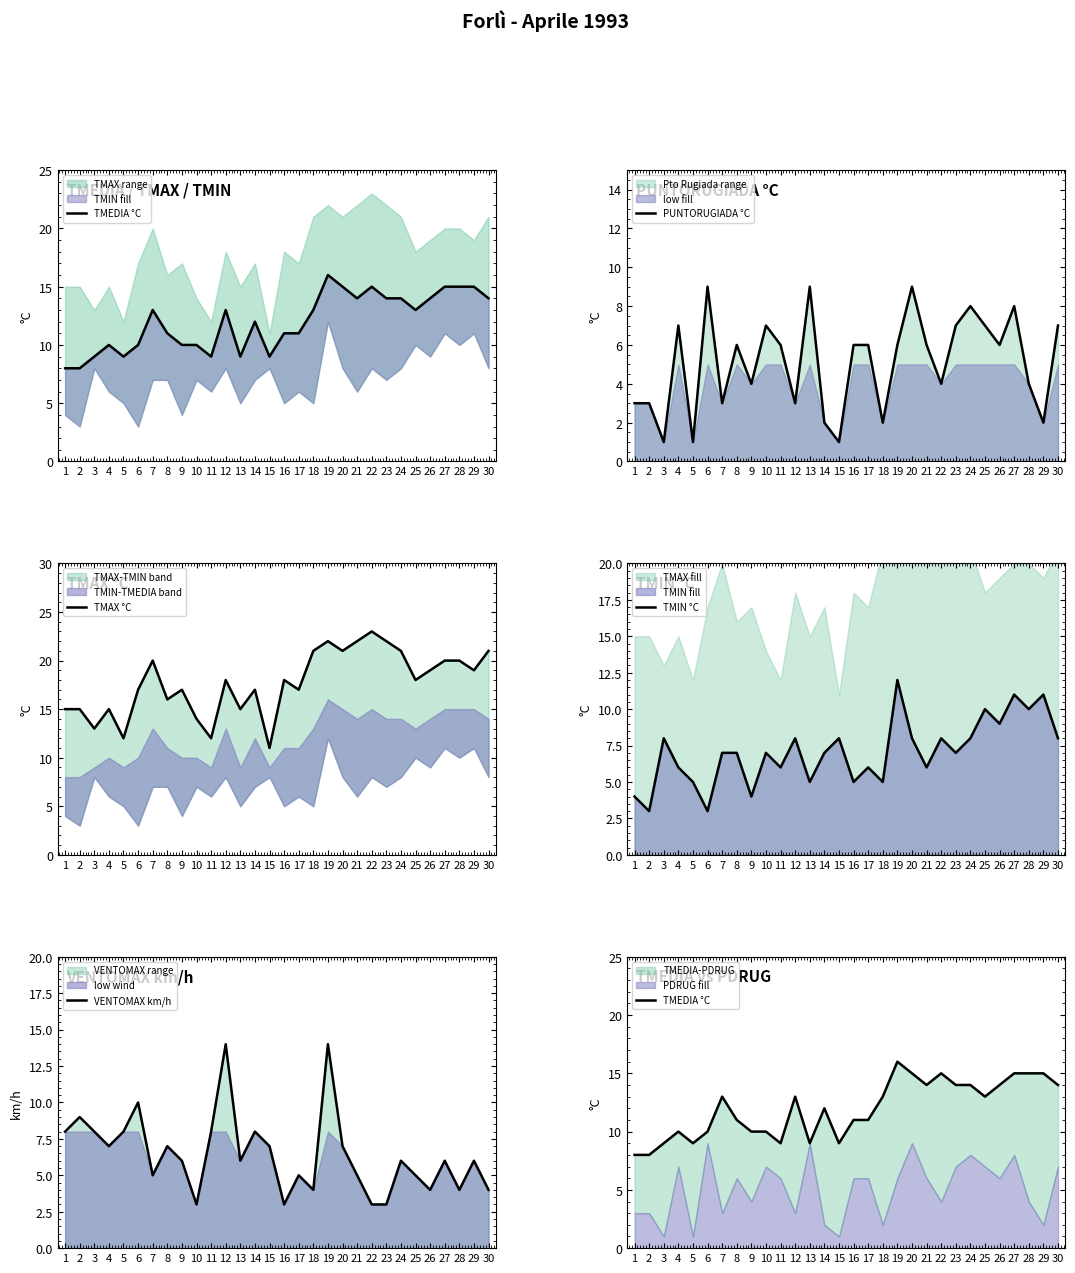

True or false: PUNTORUGIADA °C has a value of 1 at 11.

False